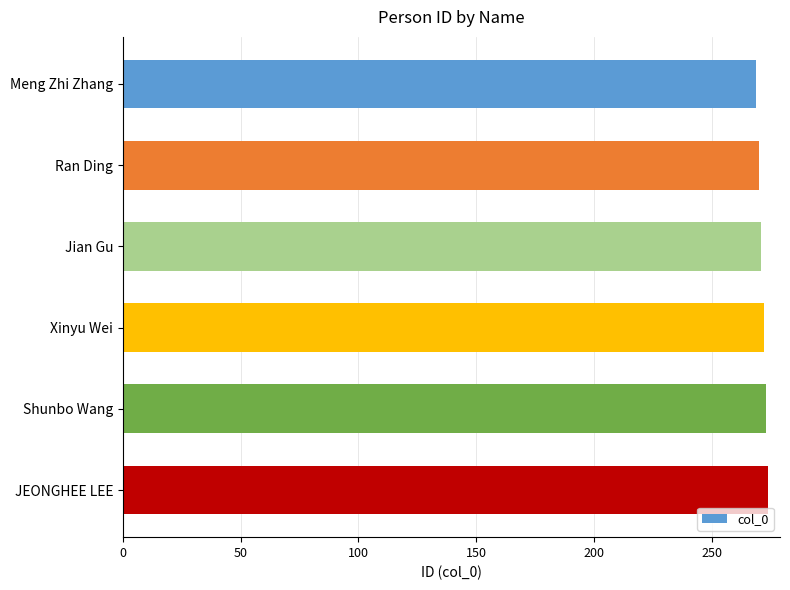

What is the label of the 5th bar from the top?

Shunbo Wang